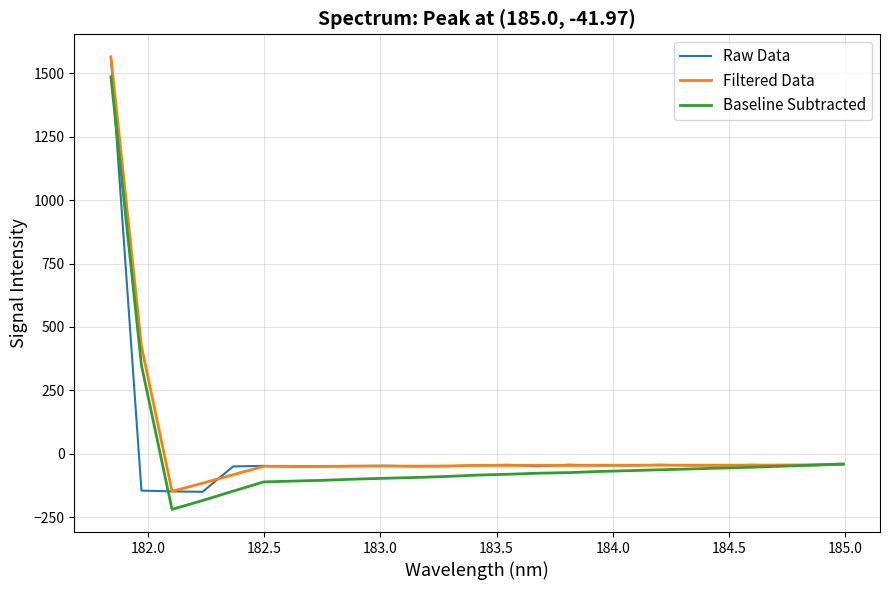

What is the smallest value displayed?

-219.4